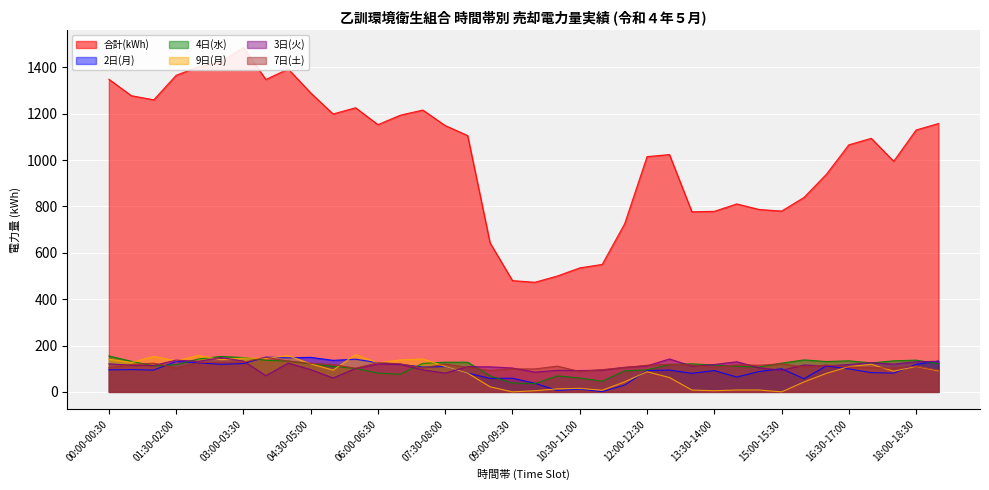

What is the difference between the highest and lowest values at 02:30-03:00?

1304